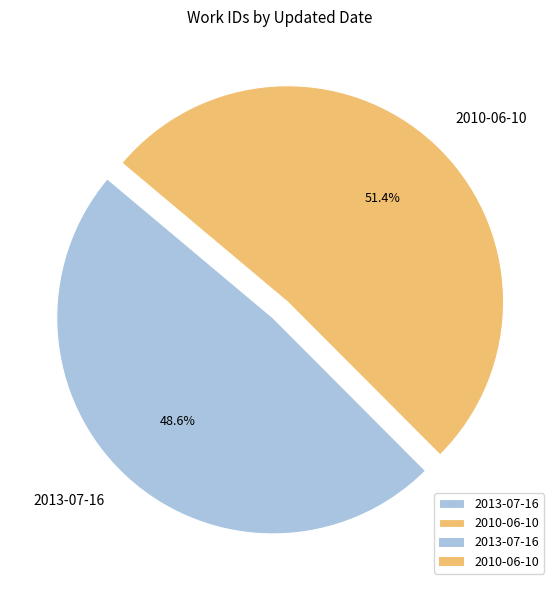

To the nearest percent, what is the difference between the largest and smallest slice percentages?

3%